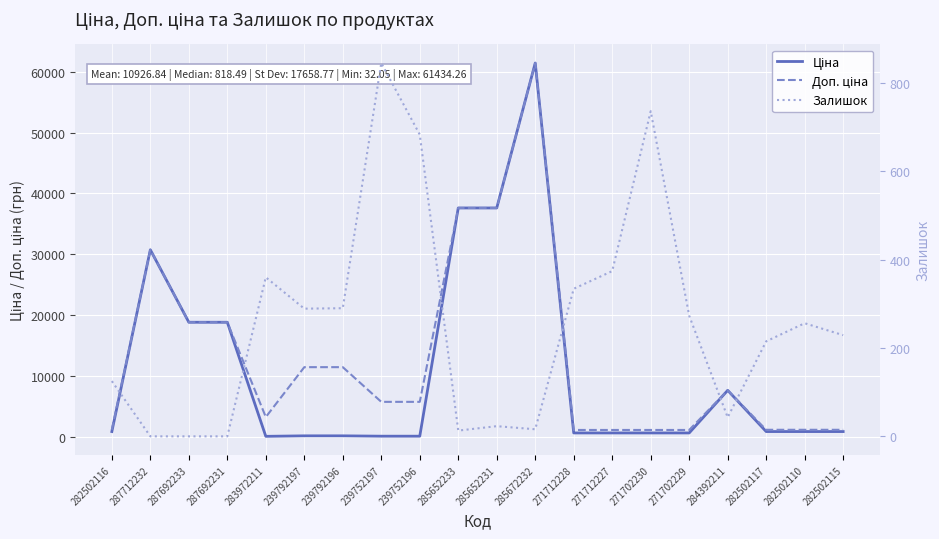

Reading left to right, what are all the values shown in this chart?

Ціна: 818.5	30717.1	18796.8	18796.8	32.0	114.1	114.1	57.0	57.0	37593.6	37593.6	61434.3	589.9	589.9	589.9	589.9	7596.5	818.5	818.5	818.5
Доп. ціна: 1109.2	30717.1	18796.8	18796.8	3205.0	11410.0	11410.0	5705.0	5705.0	37593.6	37593.6	61434.3	1081.7	1081.7	1081.7	1081.7	7596.5	1109.2	1109.2	1109.2
Залишок: 125.0	0.0	0.0	0.0	360.0	289.0	290.0	845.0	683.0	13.0	23.0	16.0	334.0	374.0	736.0	273.0	43.0	215.0	256.0	229.0